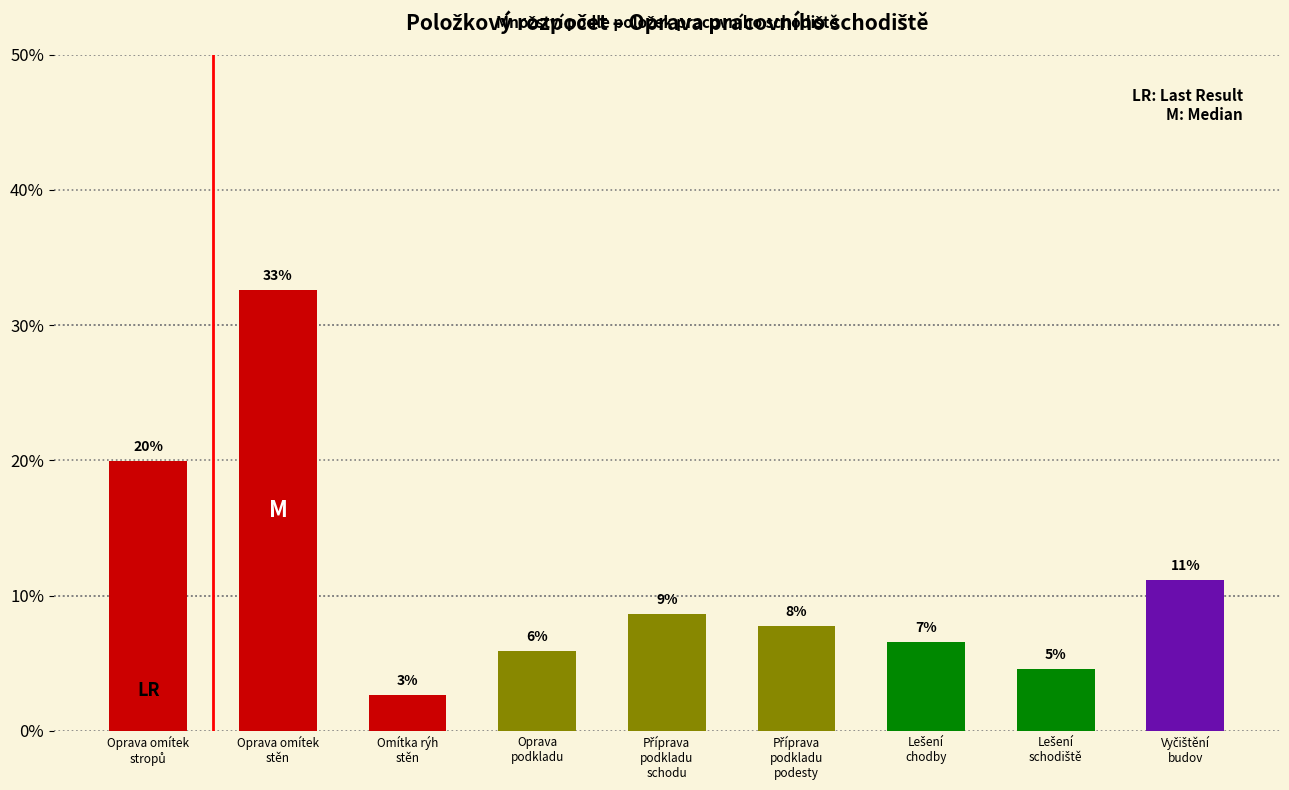

How many bars are there in total?

9